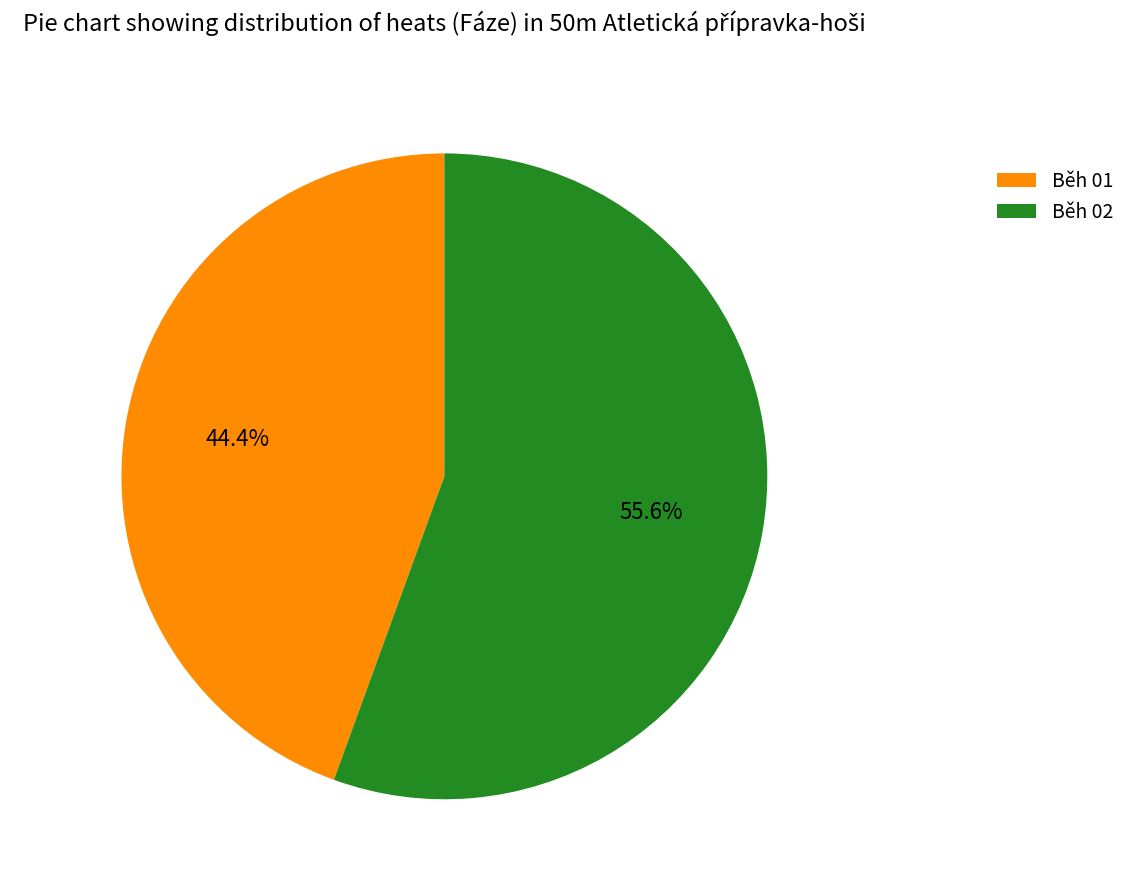

To the nearest percent, what portion does Běh 02 represent?

56%